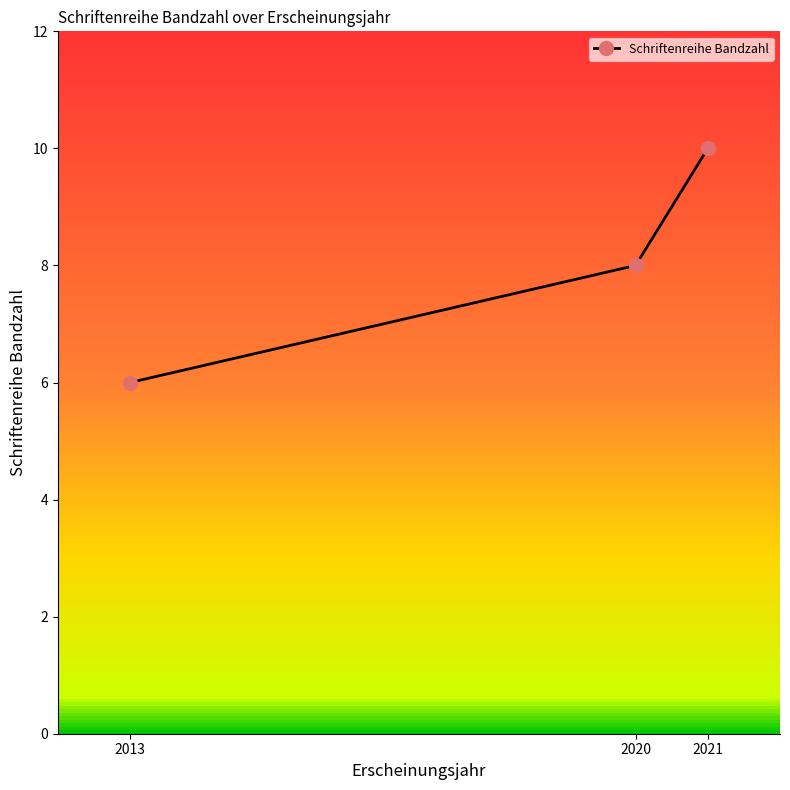

List the labels in order of value, largest first.

2021, 2020, 2013